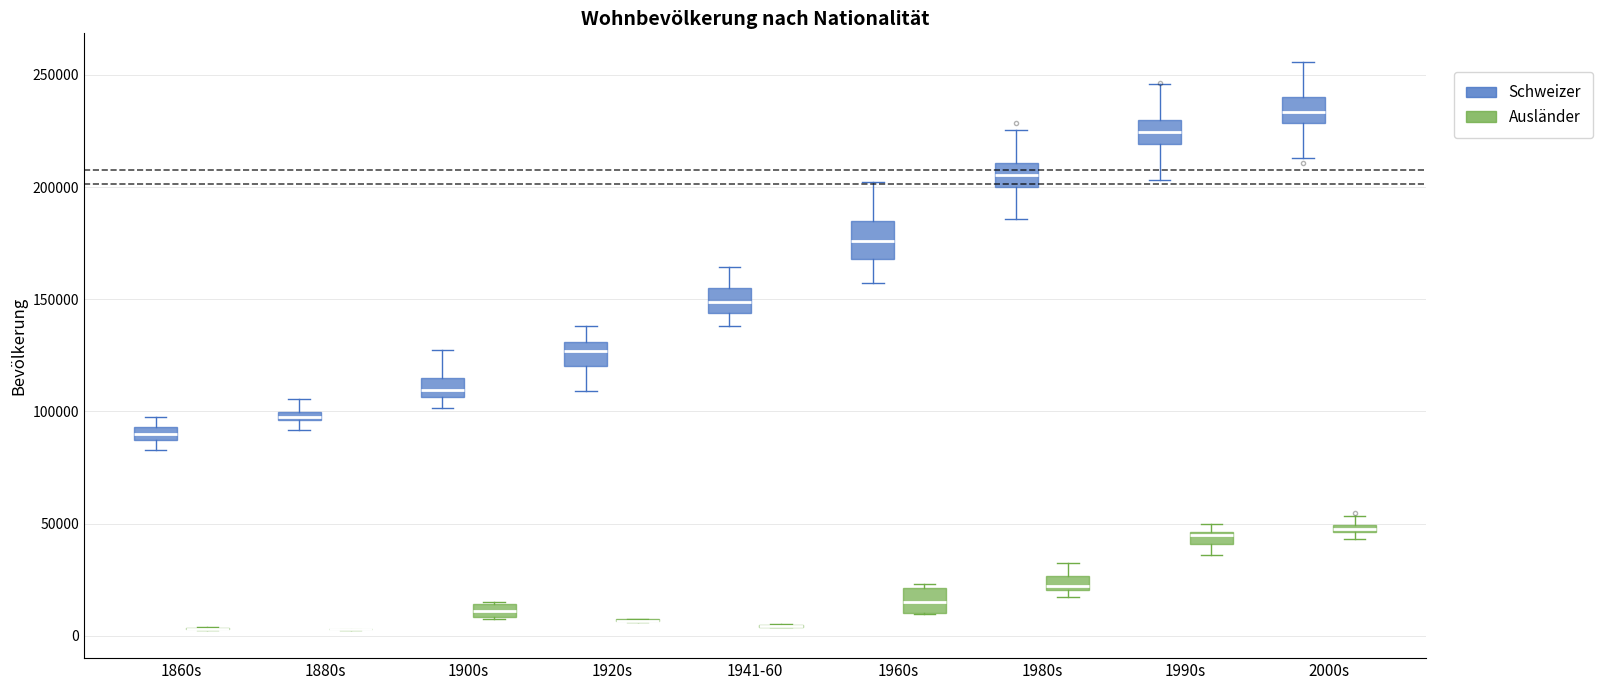

Which box is the tallest, from its lower edge to its upper edge?

1960s (Schweizer)